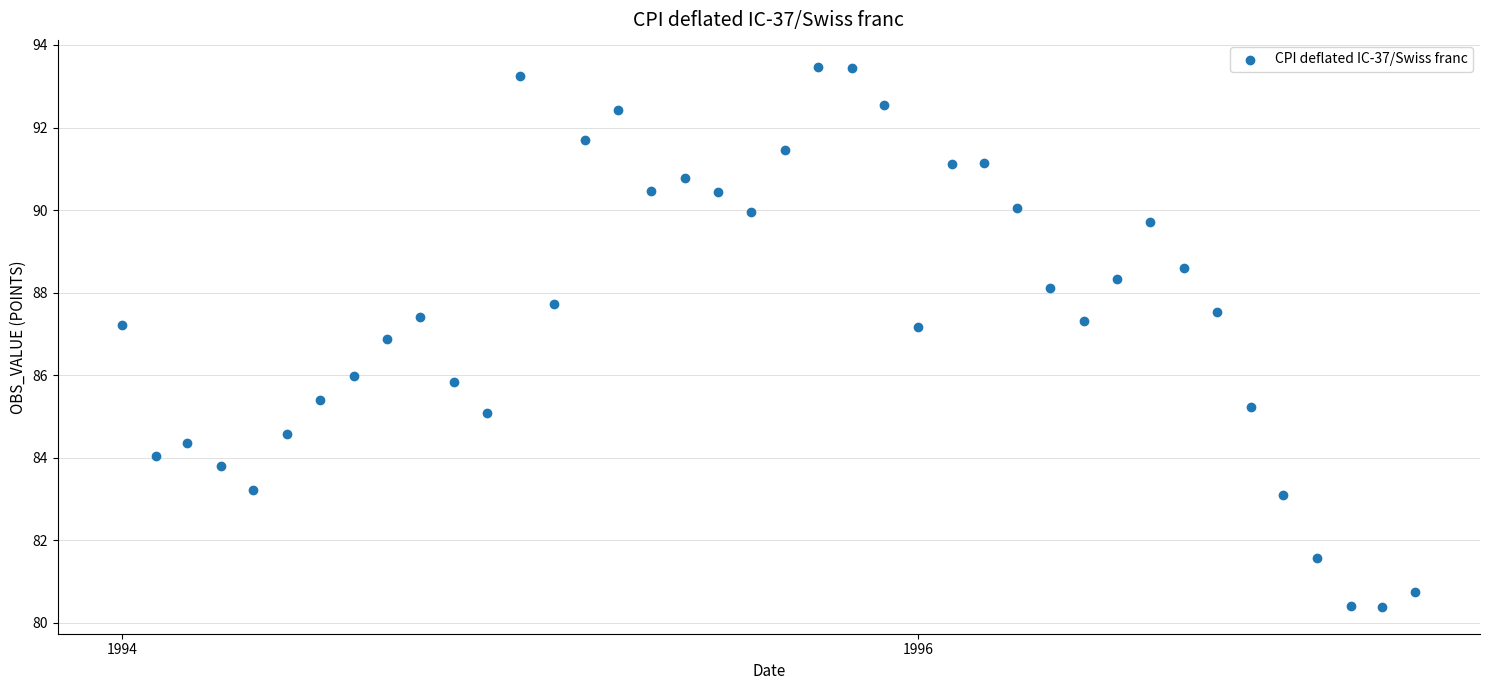

What is the range of Y values (max minus min)?

13.1